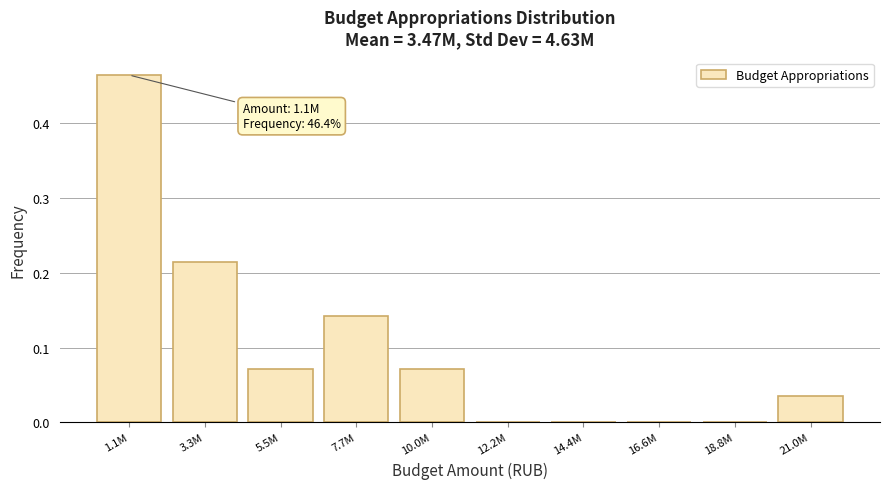

Between 16.6M and 5.5M, which is larger?

5.5M